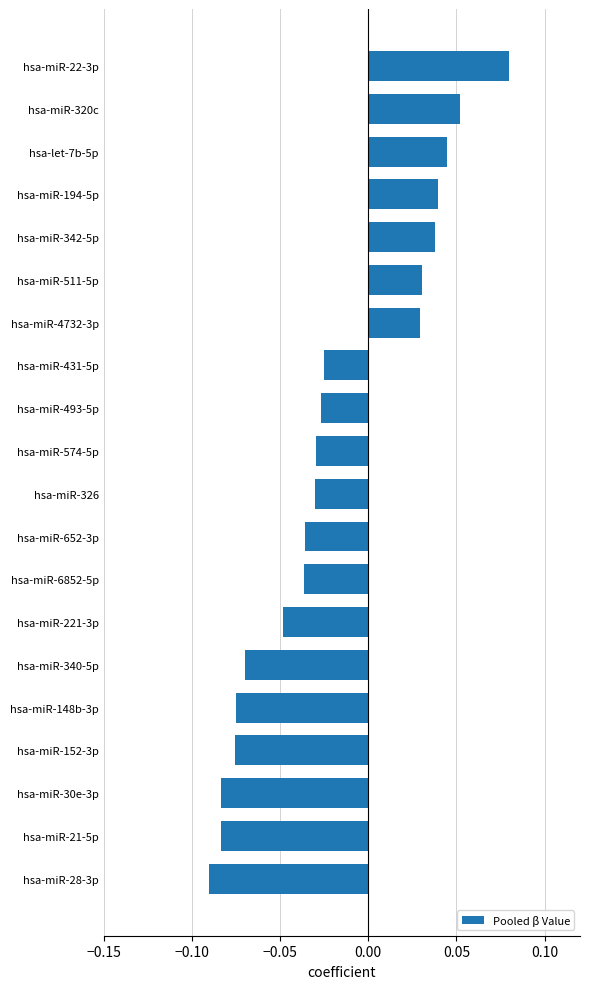

True or false: the data shows -0.0 at hsa-miR-21-5p.

False